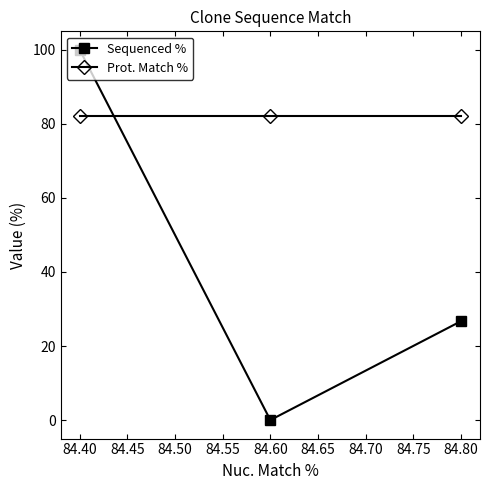

Does the chart have visible grid lines?

No